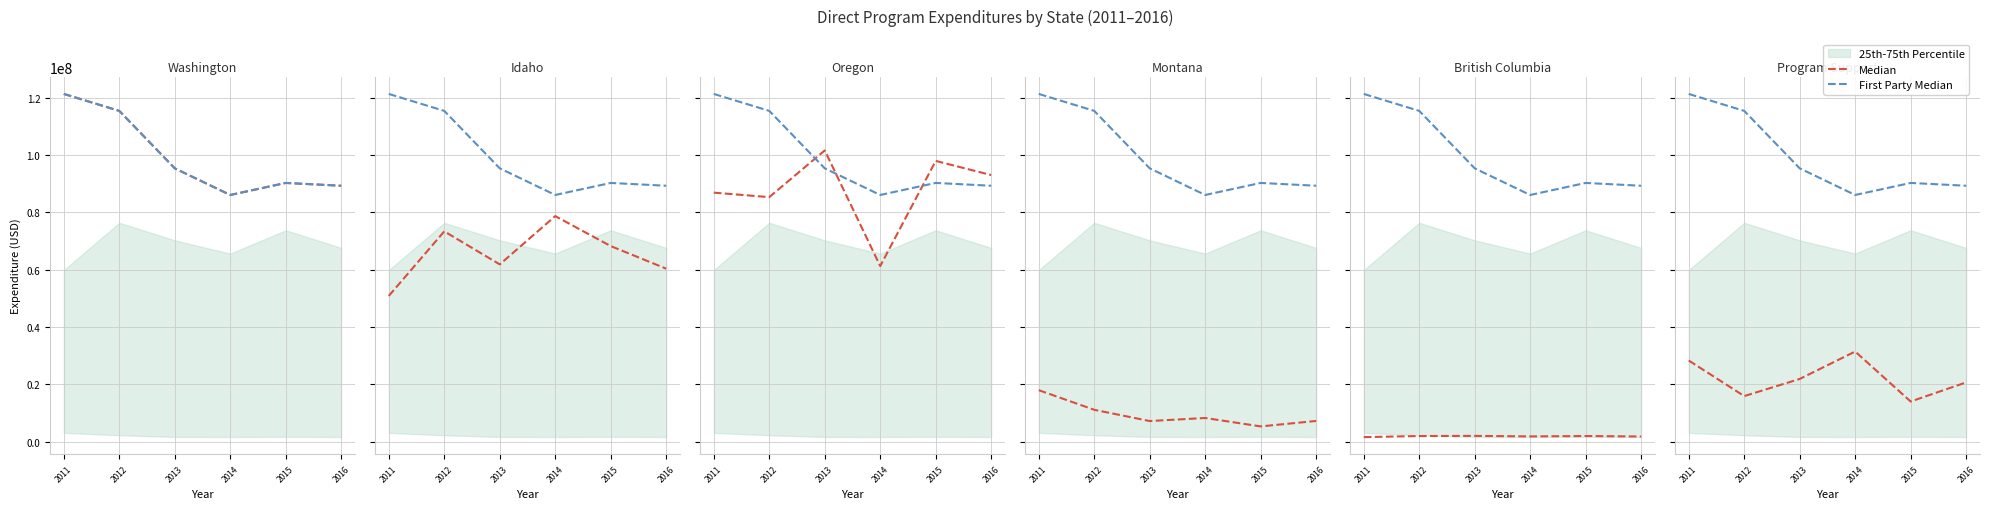

True or false: First Party Median has a value of 95365193.0 at 2013.

True